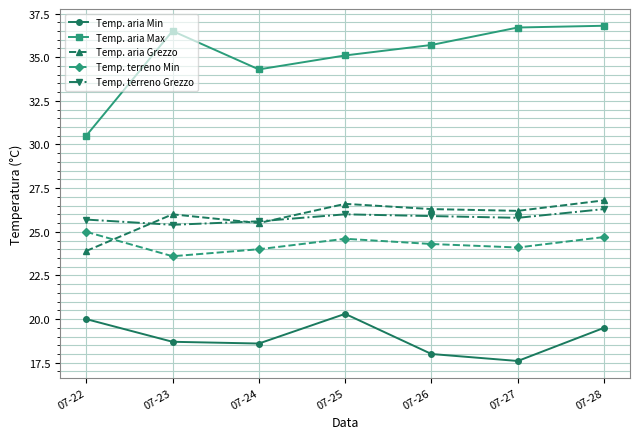

What is the difference between the second highest and second lowest values in the Temp. aria Grezzo series?

1.1